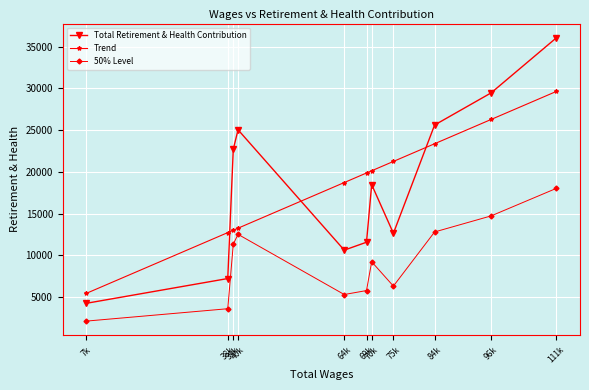

Which series has the widest spread of values?

Total Retirement & Health Contribution